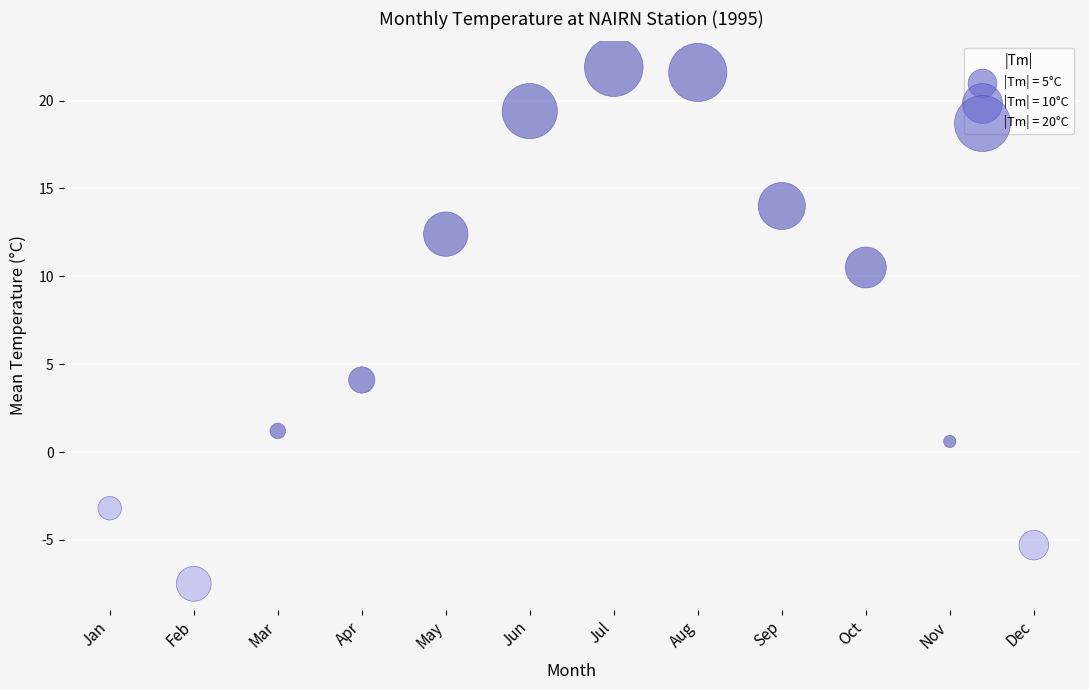

What Y value in the scatter plot is closest to 7?

4.1